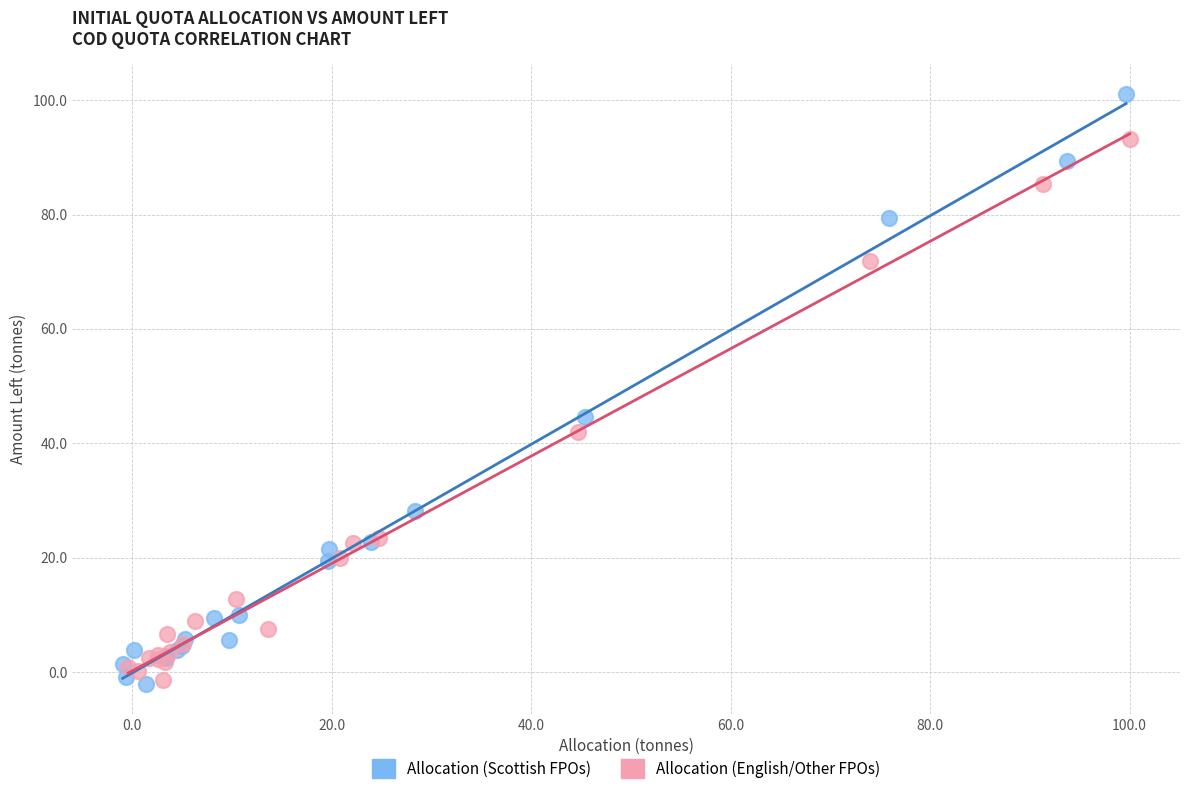

Which series reaches the maximum Y coordinate?

Allocation (Scottish FPOs)